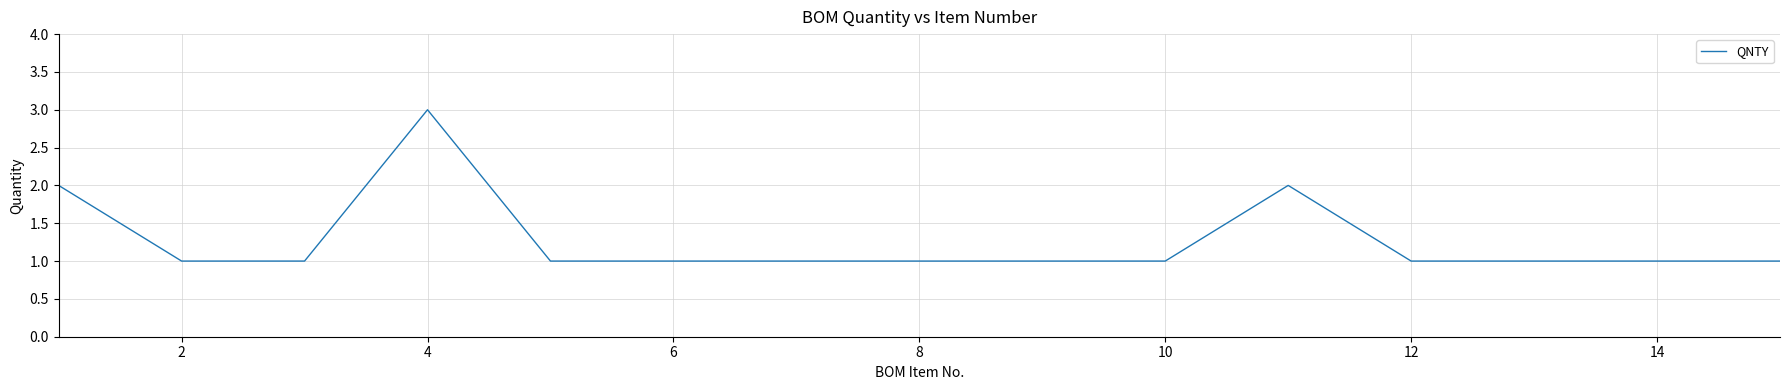

What is the maximum value shown in the chart?

3